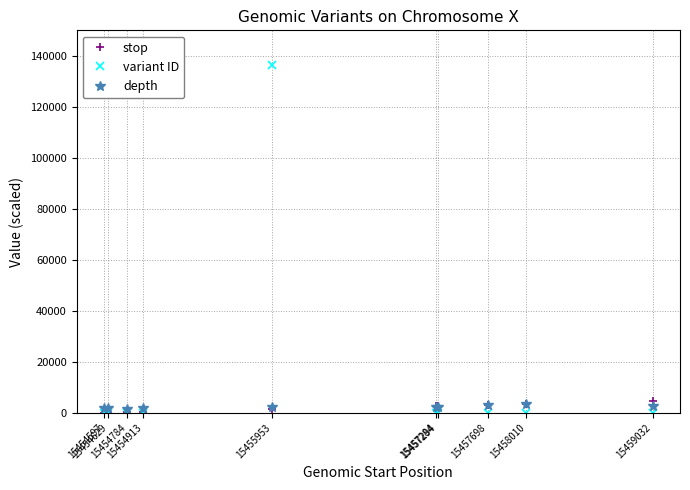

True or false: stop and variant ID cross at least once.

True